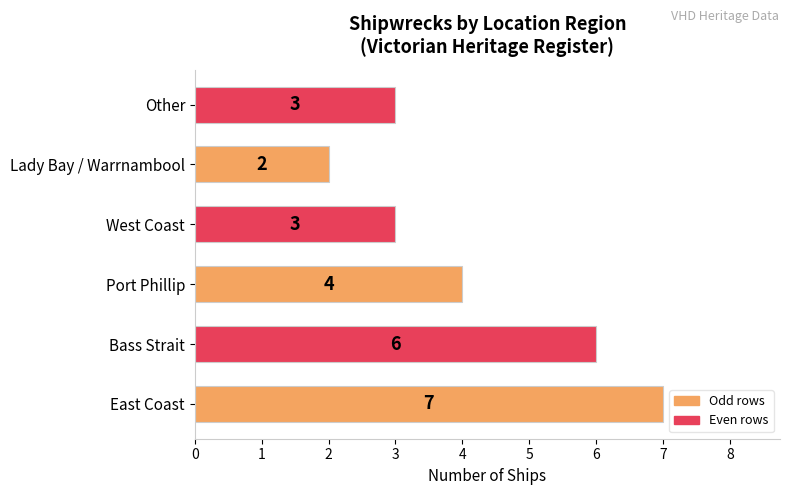

What is the greatest value displayed?

7